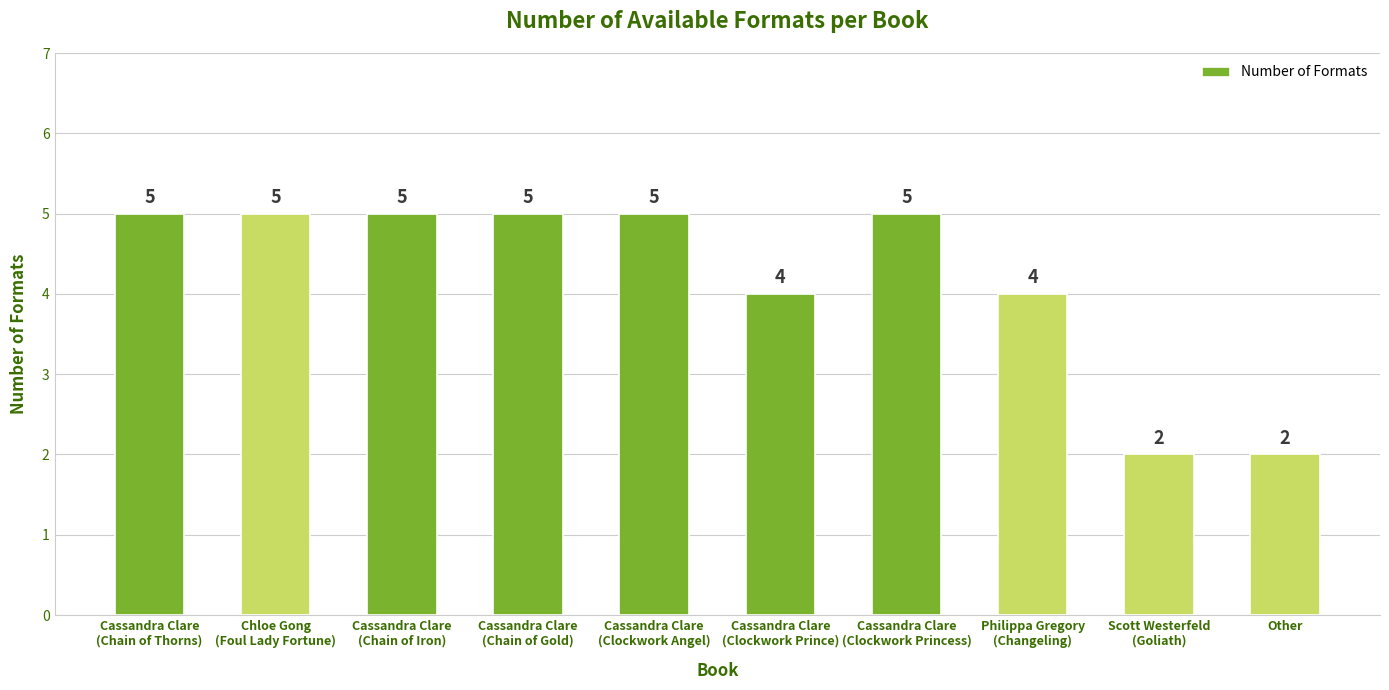

What is the average value?

4